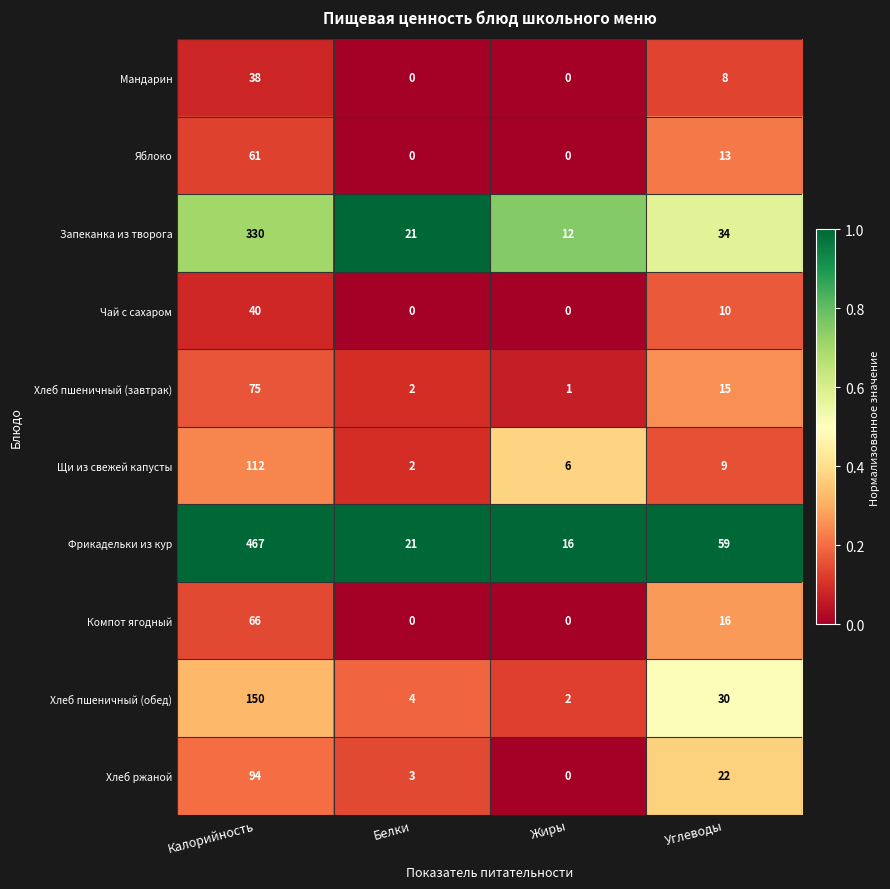

True or false: Хлеб ржаной has a value of 3 at Белки.

True